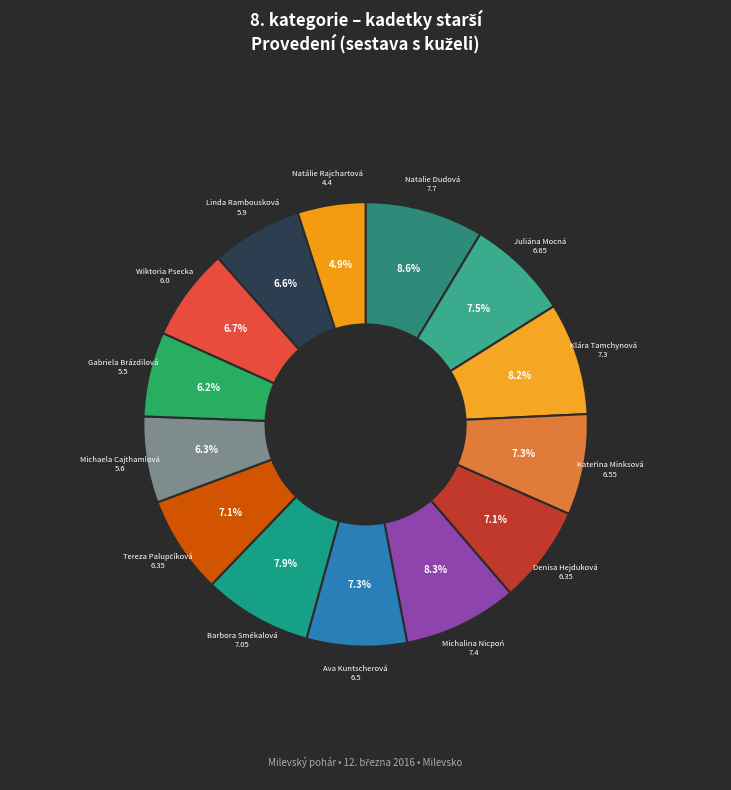

What percentage do Natálie Rajchartová and Juliána Mocná together represent?

12.4%